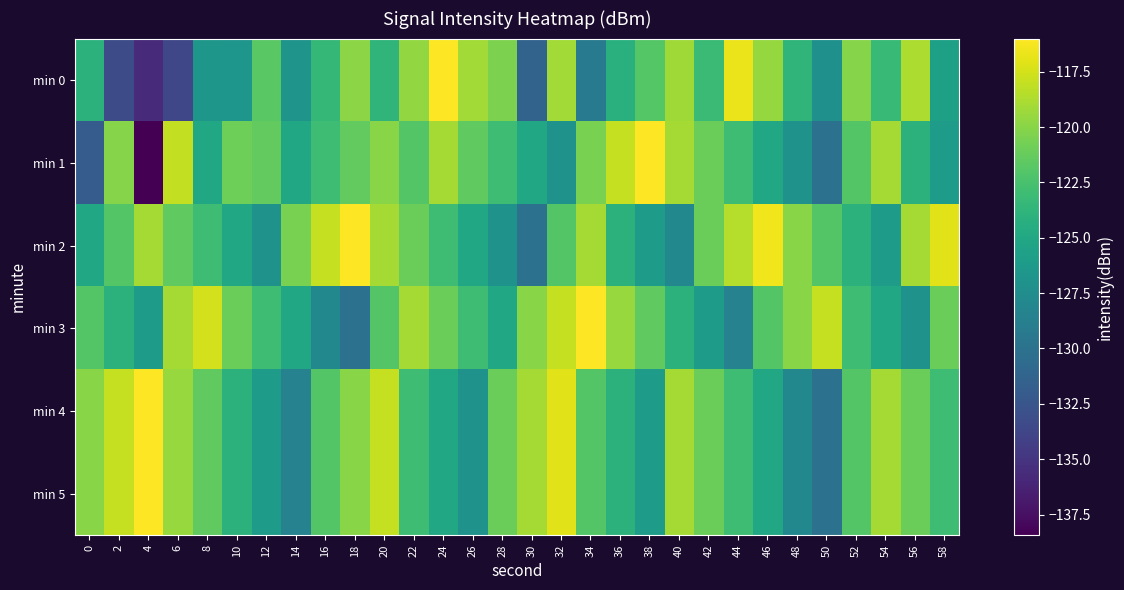

Rank the series by their maximum value, from highest to lowest.

min 1, min 2, min 3, min 4, min 5, min 0